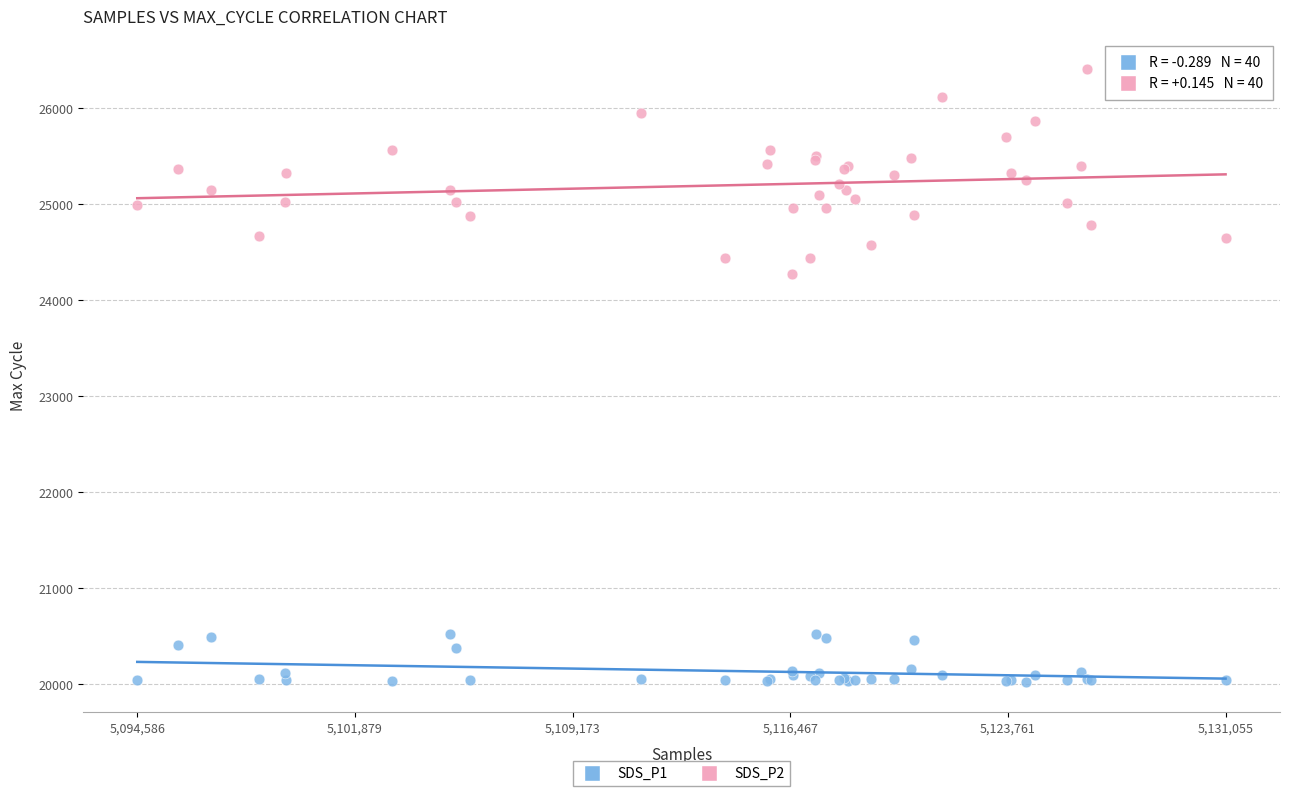

Across all series, what Y value is closest to 23214?

24267